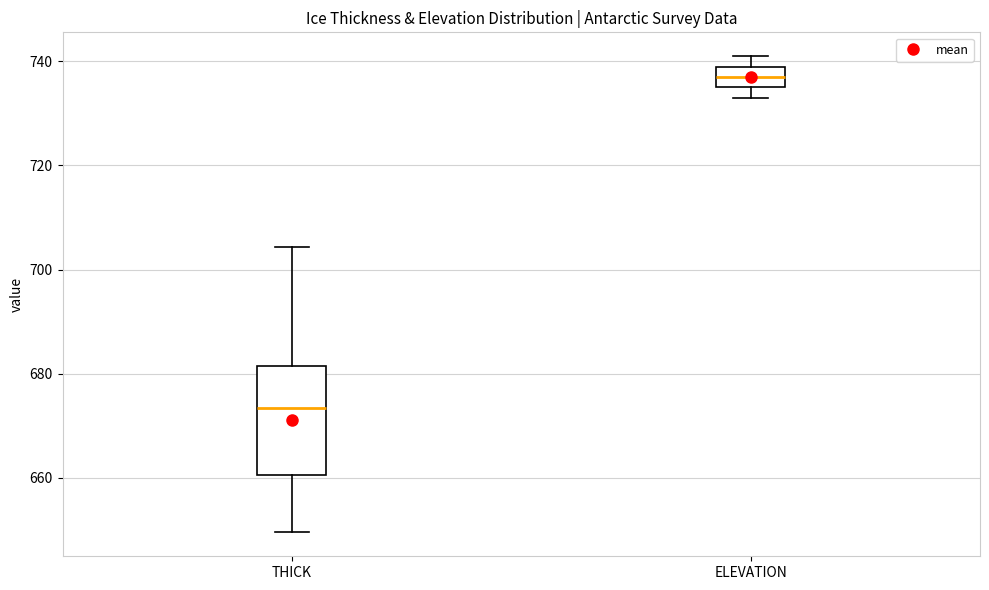

Reading left to right, transcribe this box plot: for each box, give where its median line is, the range the box spans, and where its two whiskers end, as read against the y-axis. The values are not printed on the chart, so give them approximately, as read against the axis.

THICK: median 674, box 660 to 682, whiskers 650 to 704
ELEVATION: median 738, box 734 to 740, whiskers 732 to 742